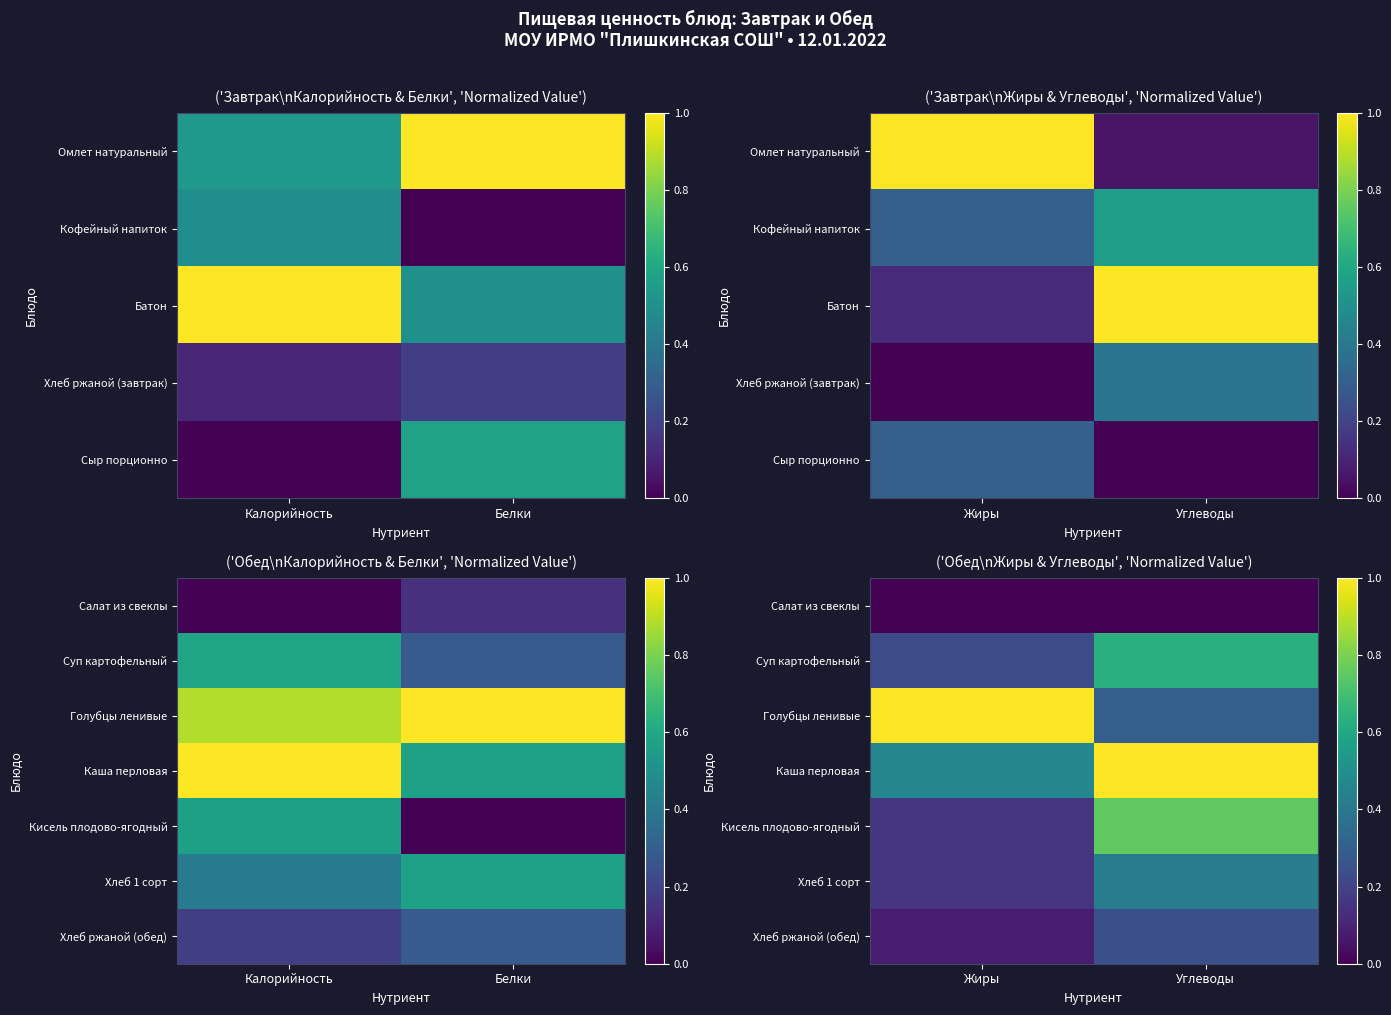

Is it true that Хлеб 1 сорт equals 0.1 at Жиры?

False